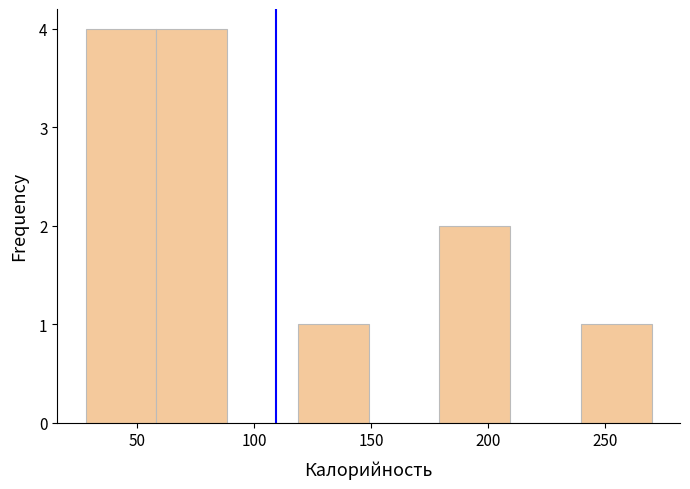

Reading left to right, list every bar in this chart as the range it spans on the x-axis followed by its height. Neither the bar edges nor the heights are printed on the chart, so give them approximately, as read against the axes.

30 to 60: 4
60 to 90: 4
90 to 120: 0
120 to 150: 1
150 to 180: 0
180 to 210: 2
210 to 240: 0
240 to 270: 1